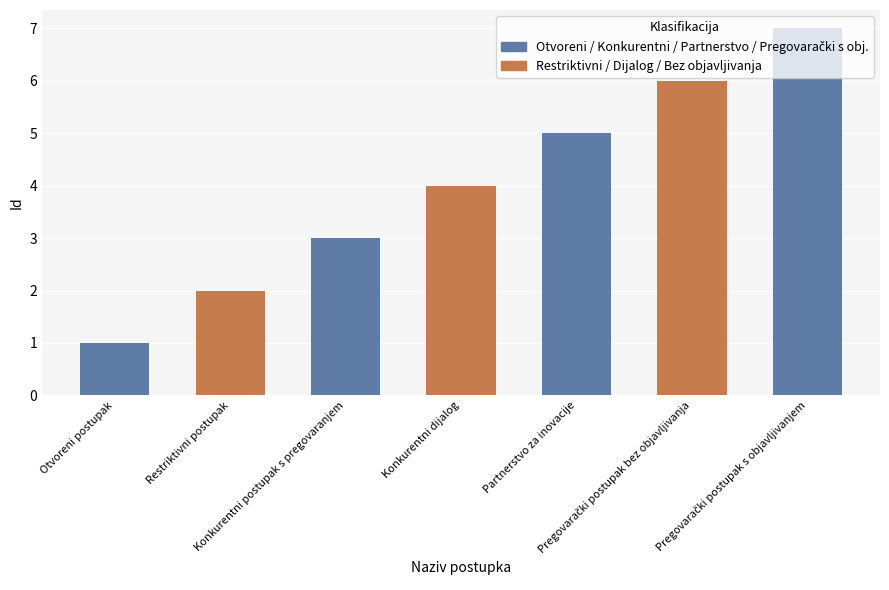

What is the greatest value displayed?

7